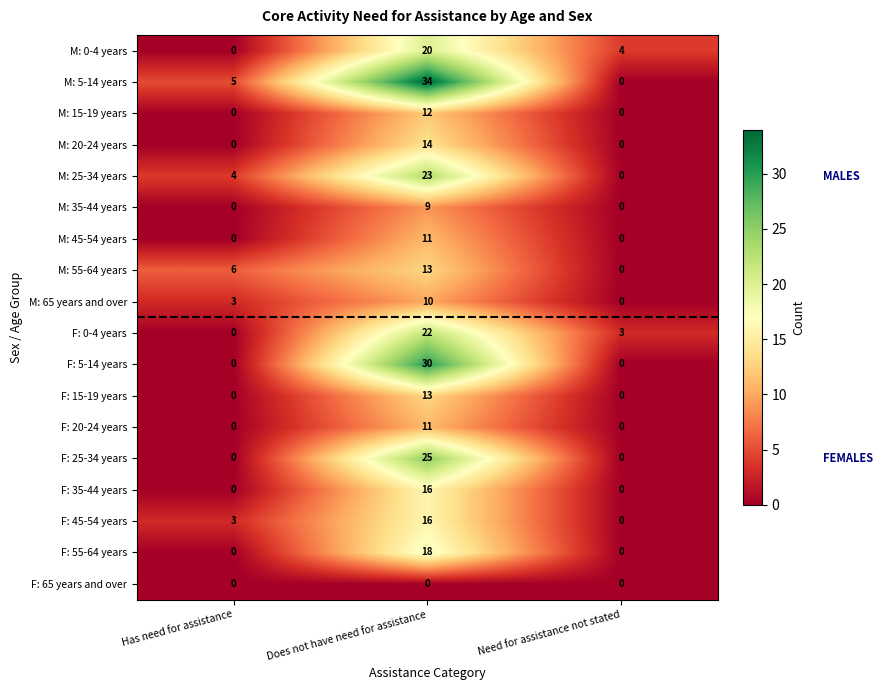

What is the greatest value displayed?

34